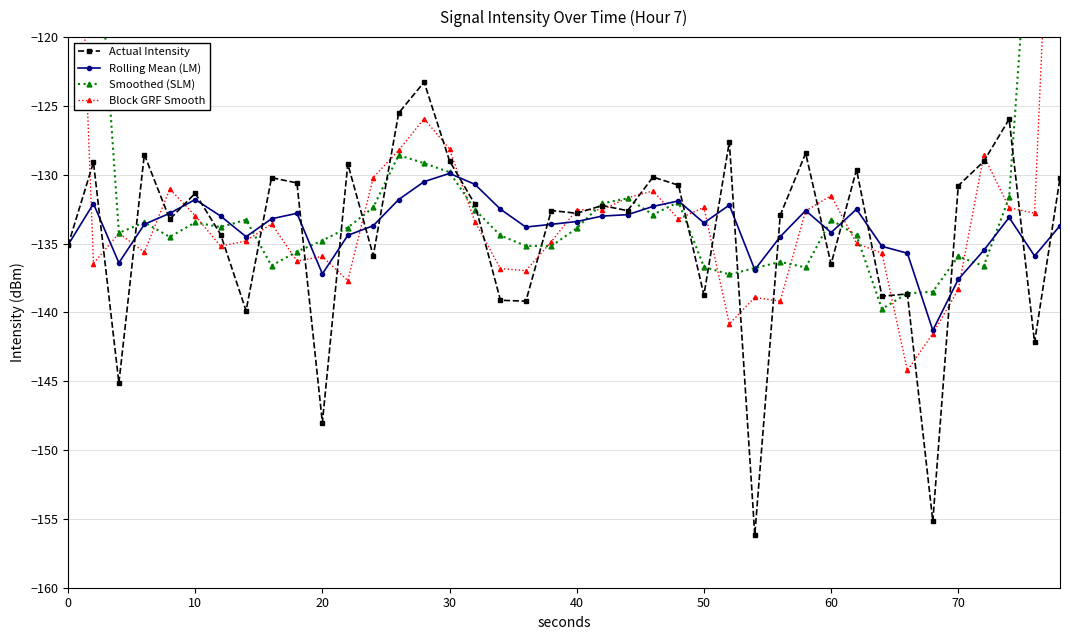

At how many categories does at least one series exceed -134?

34